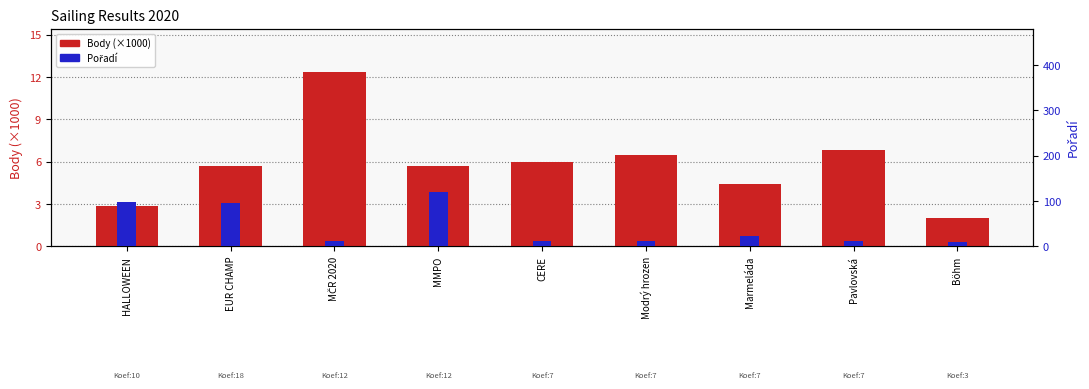

Reading left to right, list all the values displayed in this chart.

Body (×1000): HALLOWEEN=2.9	EUR CHAMP=5.7	MČR 2020=12.3	MMPO=5.7	CERE=6.0	Modrý hrozen=6.5	Marmeláda=4.4	Pavlovská=6.8	Böhm=2.0
Pořadí: HALLOWEEN=99.0	EUR CHAMP=95.0	MČR 2020=13.0	MMPO=120.0	CERE=13.0	Modrý hrozen=12.0	Marmeláda=23.0	Pavlovská=12.0	Böhm=10.0